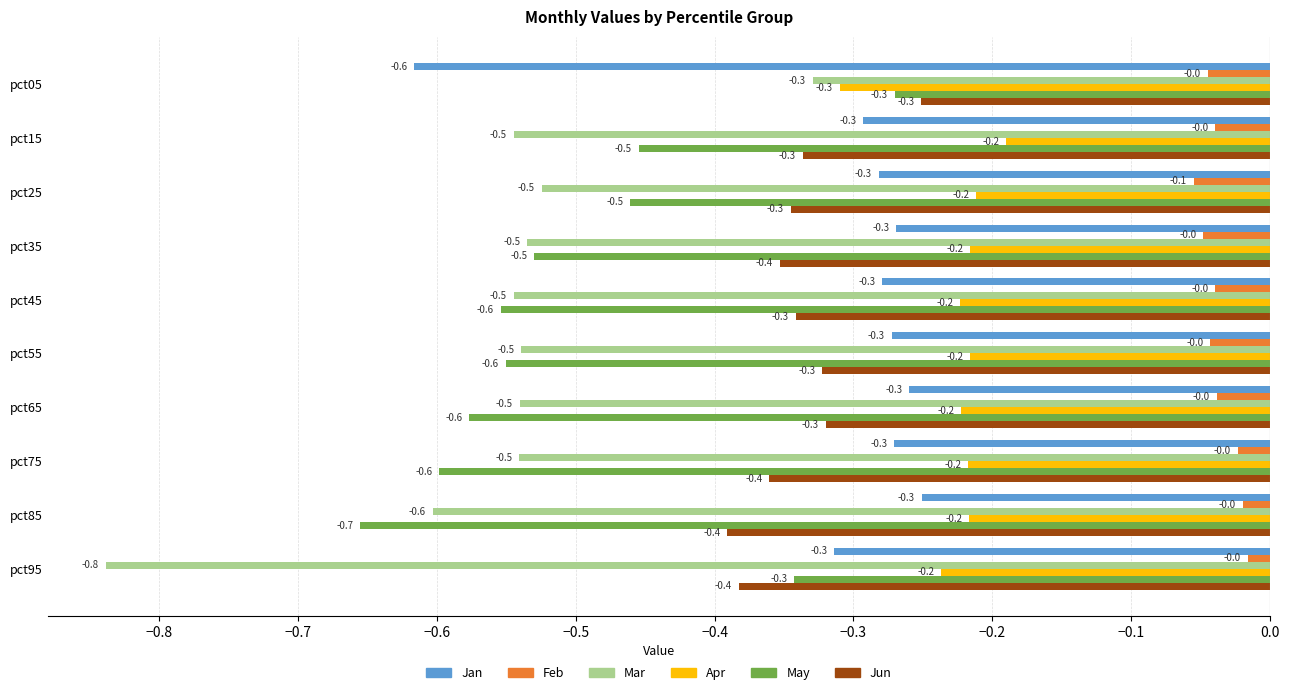

Which series changed the most between pct35 and pct85?

May